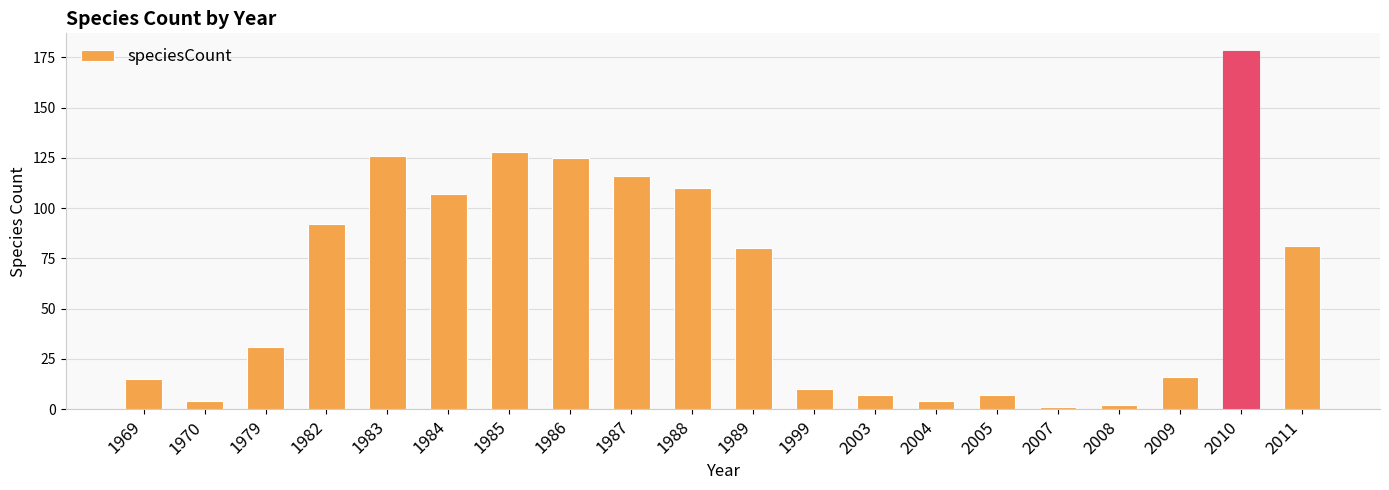

What is the sum of all values?

1240